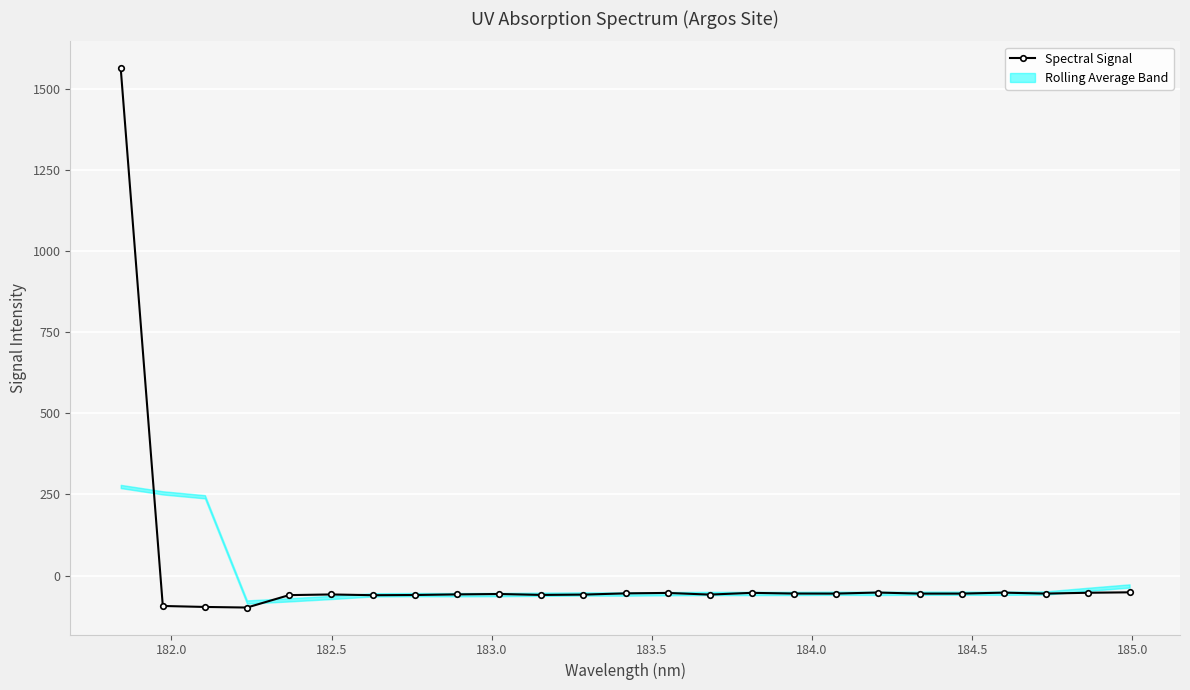

How many values are below zero?

24